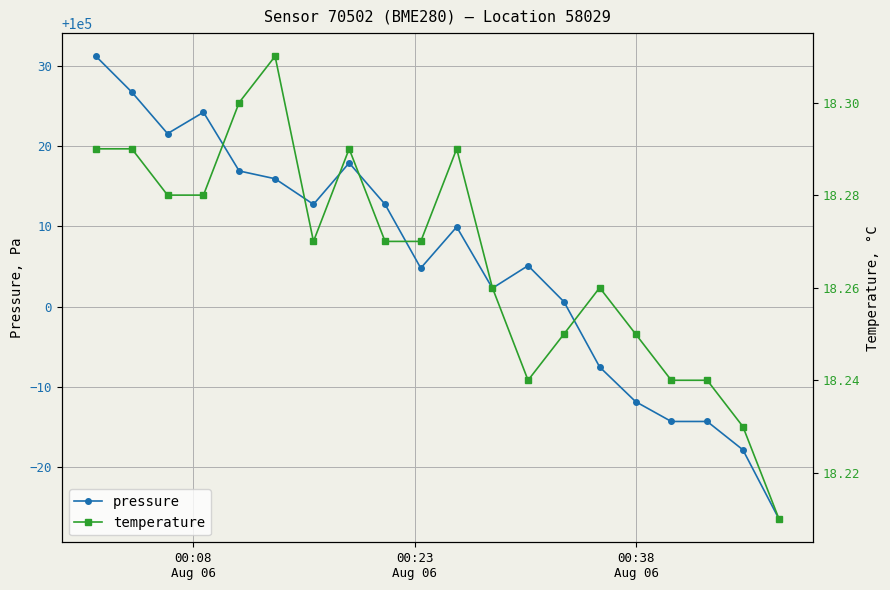

What is the value of the pressure point at the 11th from the left?

100009.9